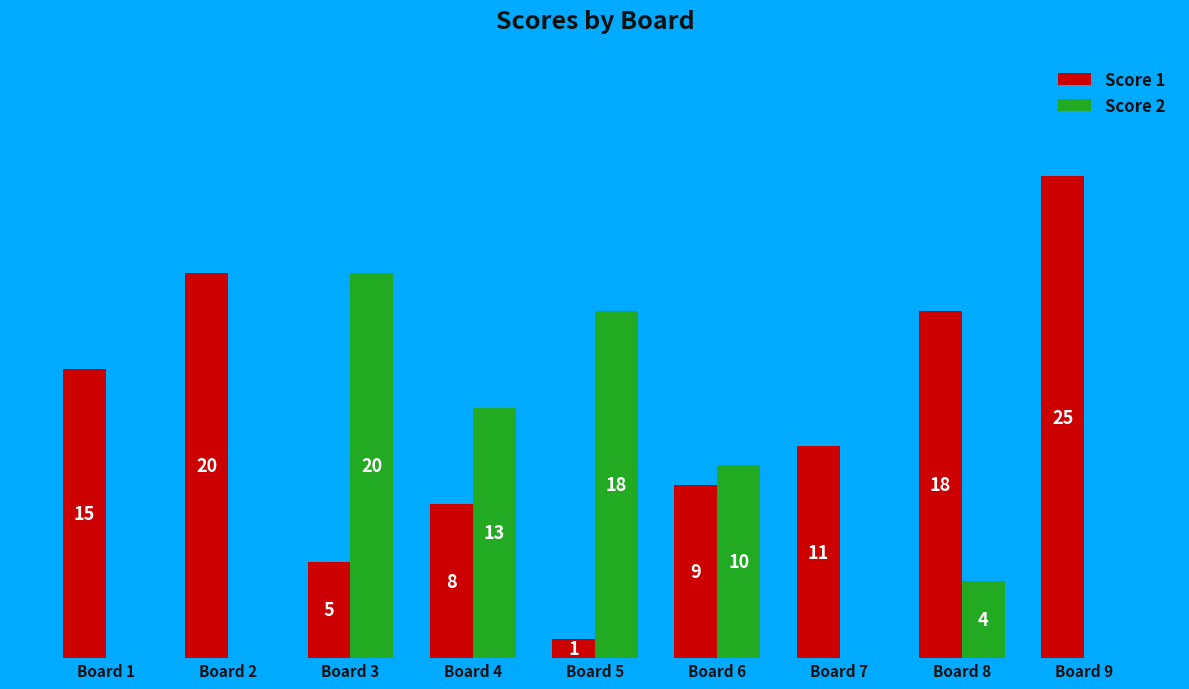

Between Board 3 and Board 7, which series saw the biggest shift?

Score 2